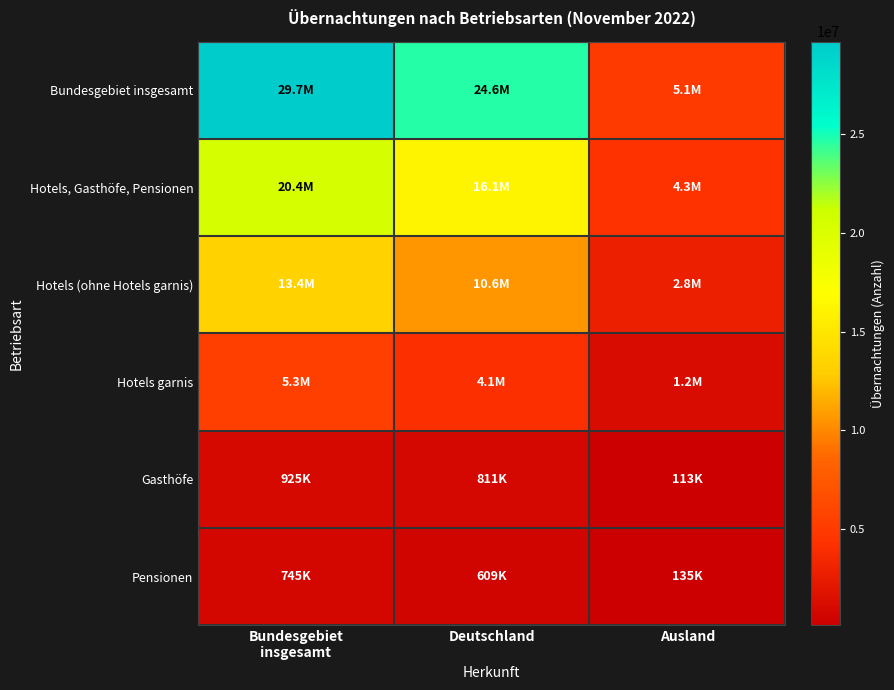

What is the spread (max minus min) of values at Ausland?

4940371